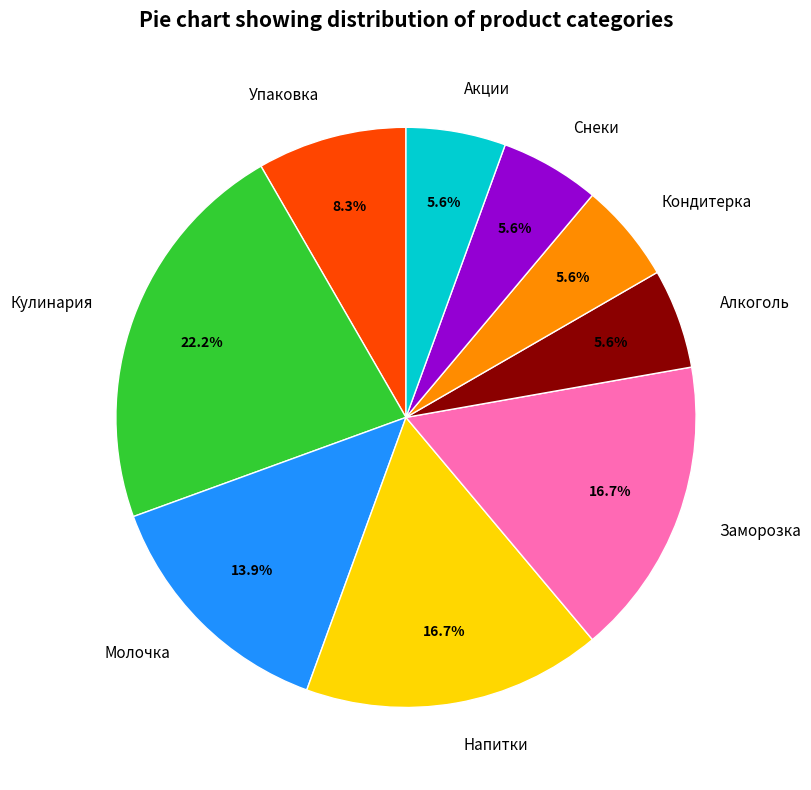

Does Напитки account for over 50% of the chart?

No